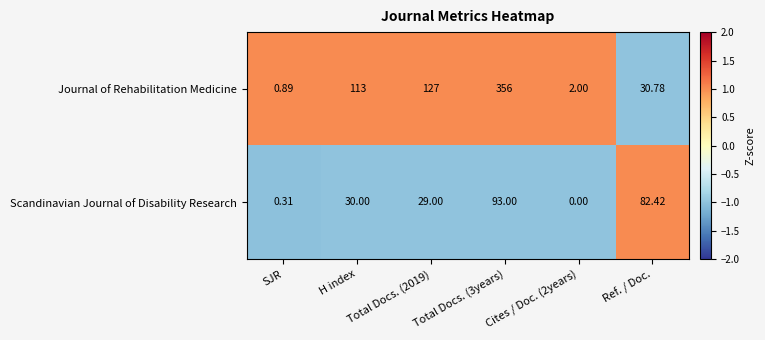

How many data points in Journal of Rehabilitation Medicine are less than 113?

3